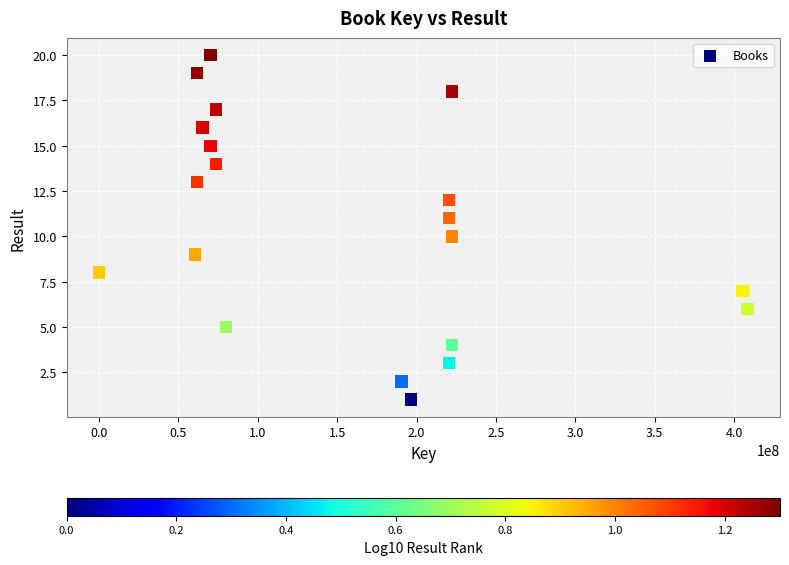

What is the range of X values (max minus min)?

408548373